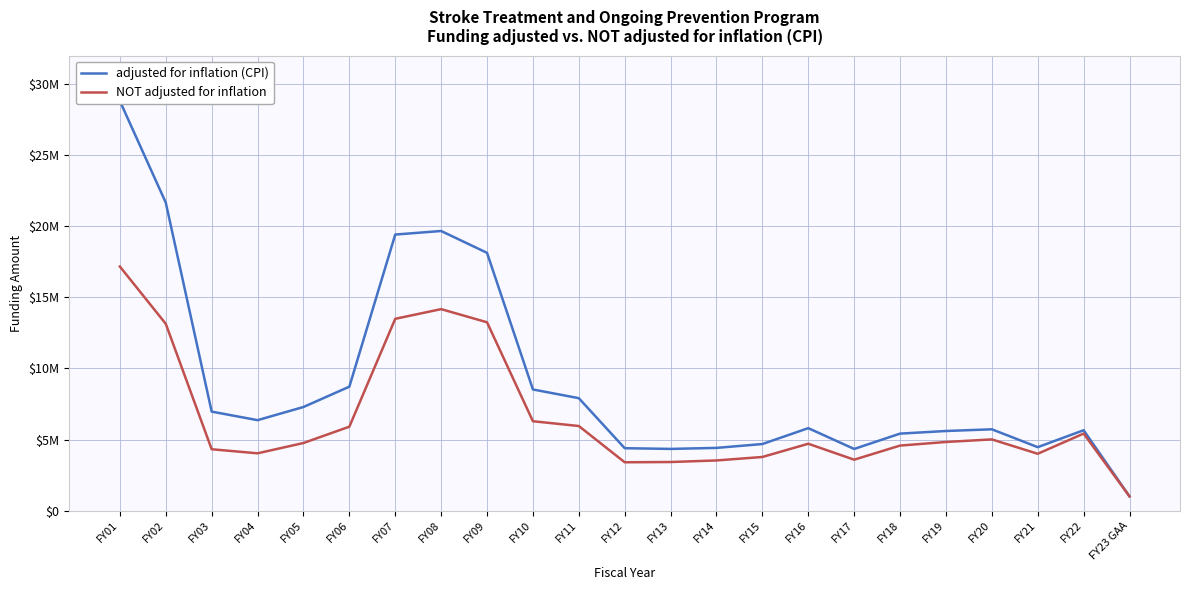

At how many categories does at least one series exceed 8321771?

7